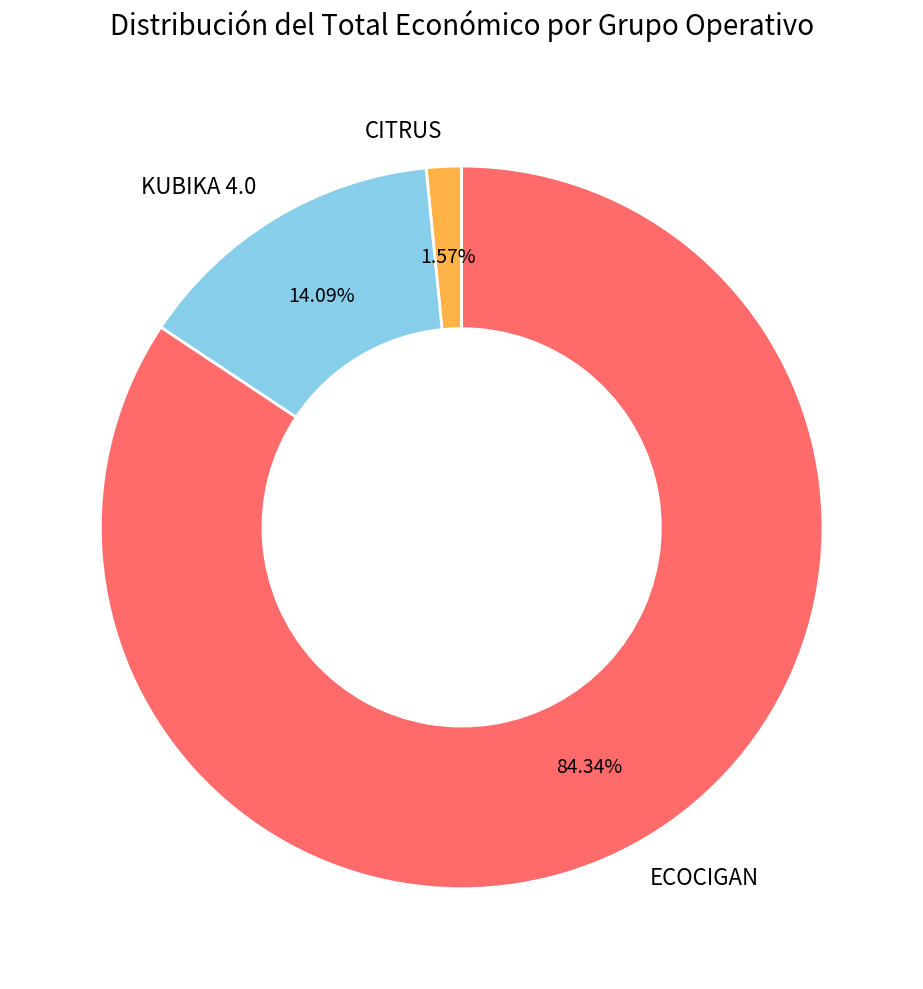

Which slice represents more than half of the pie?

ECOCIGAN